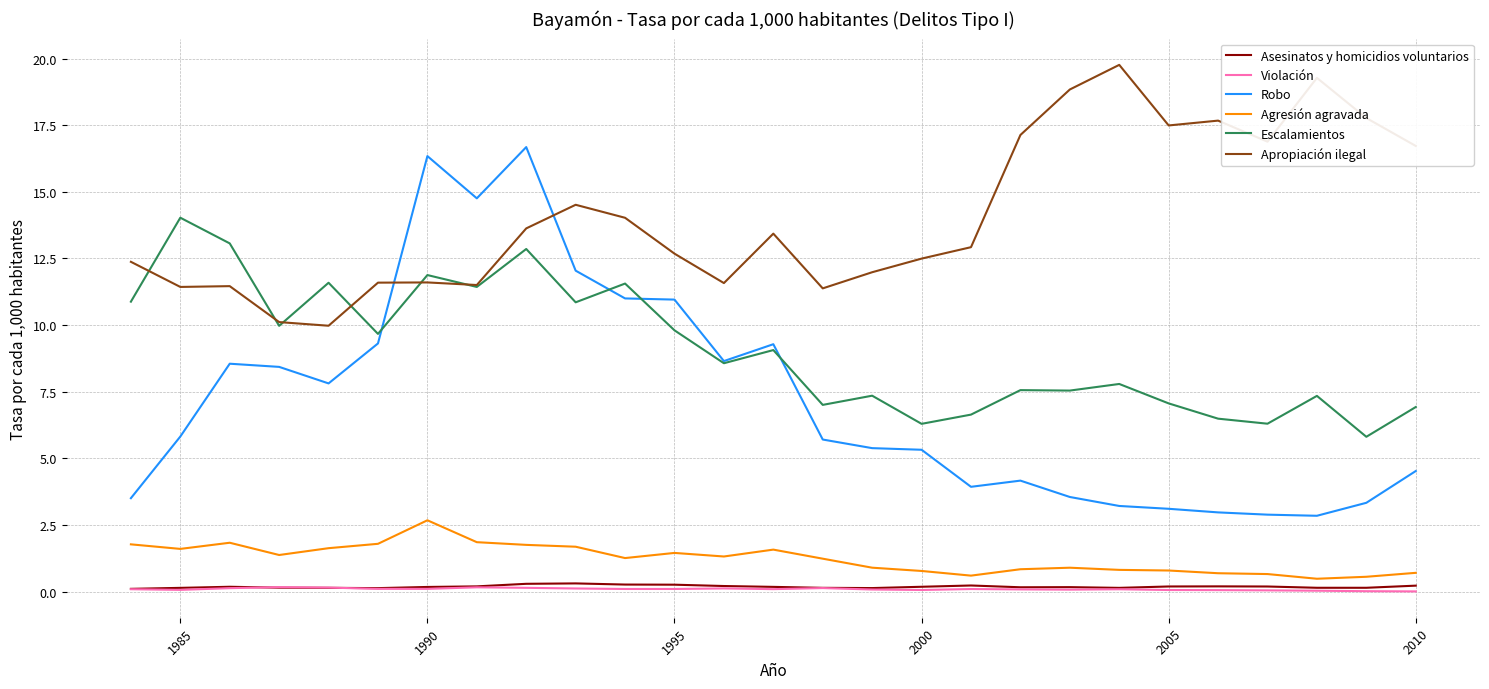

How many times do Robo and Apropiación ilegal cross each other?

2